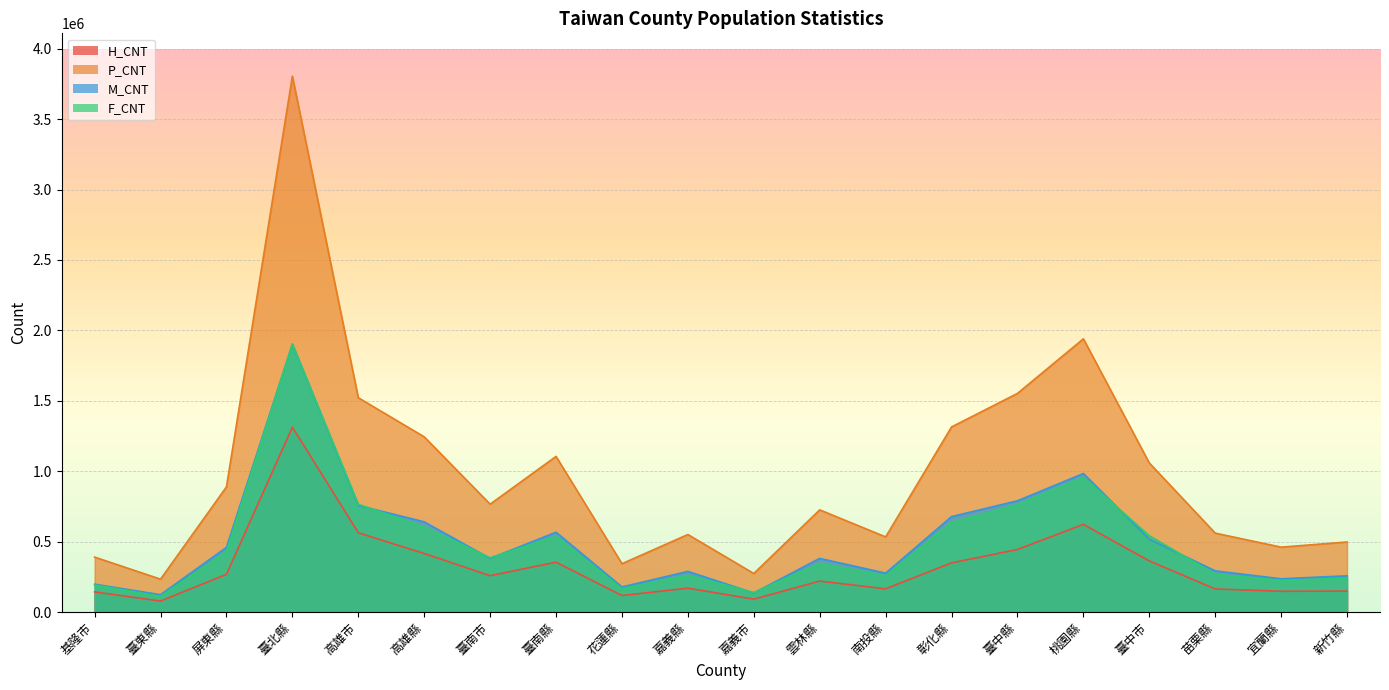

What is the difference between the maximum and second lowest values in the F_CNT series?

1764963